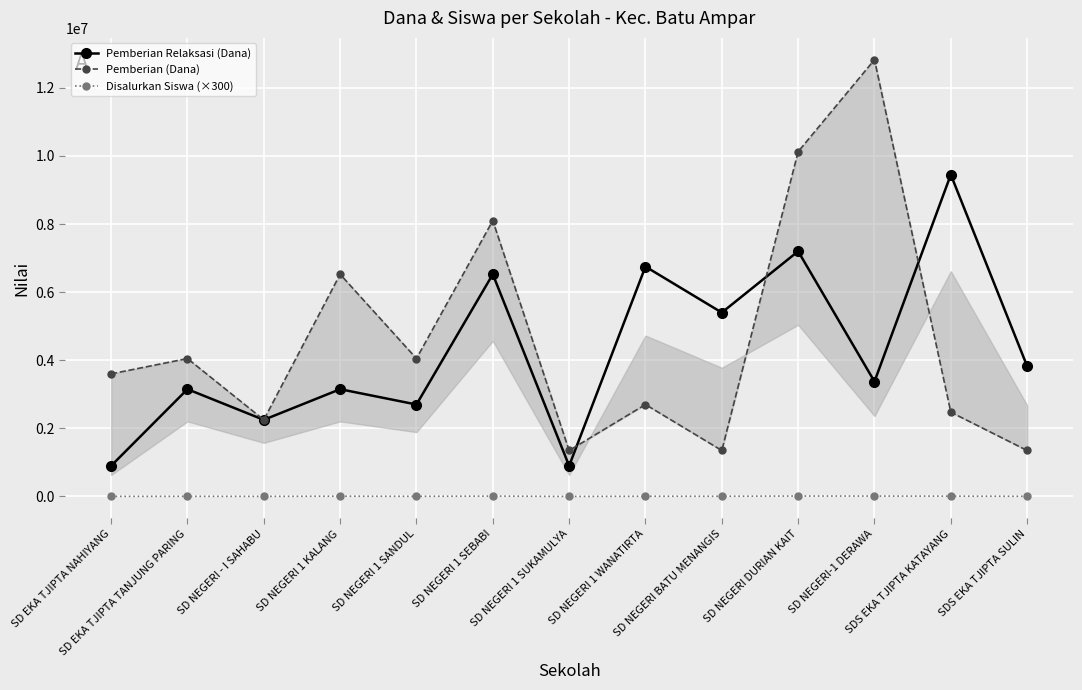

What is the total value across all series at SDS EKA TJIPTA SULIN?

5180100